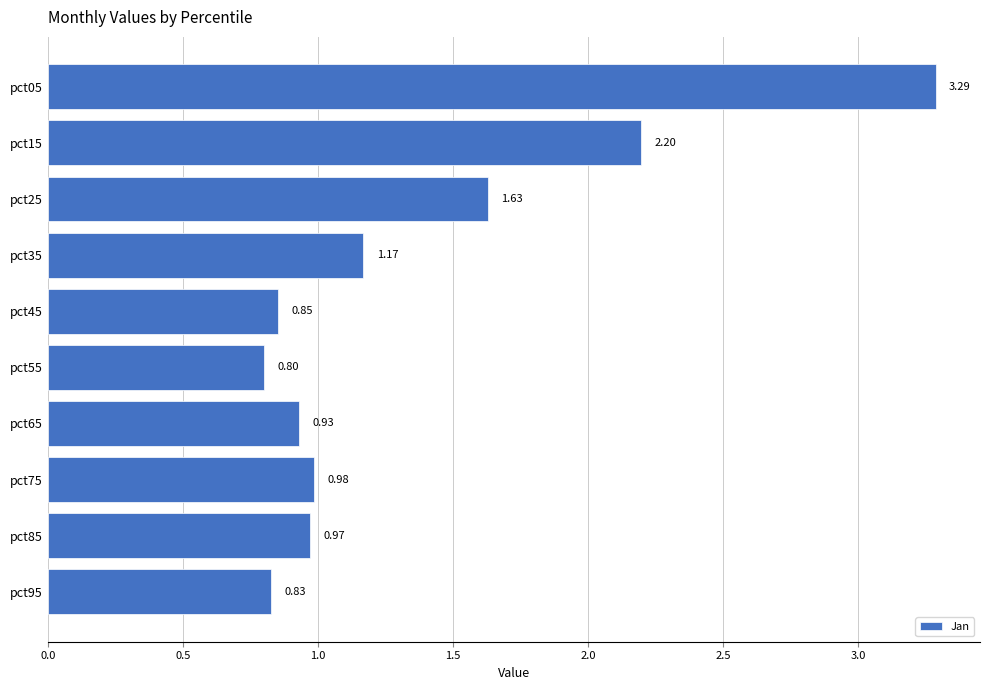

Rank the categories by value from highest to lowest.

pct05, pct15, pct25, pct35, pct75, pct85, pct65, pct45, pct95, pct55